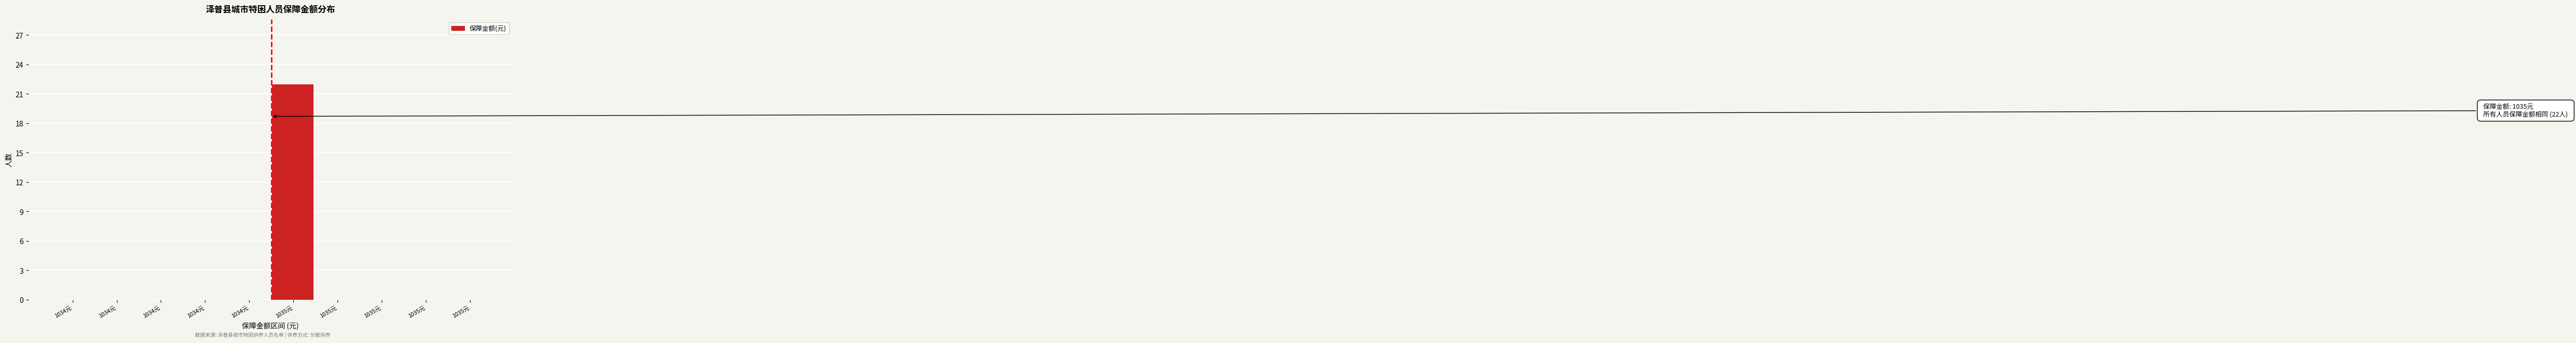

Count the number of categories in the chart.

10